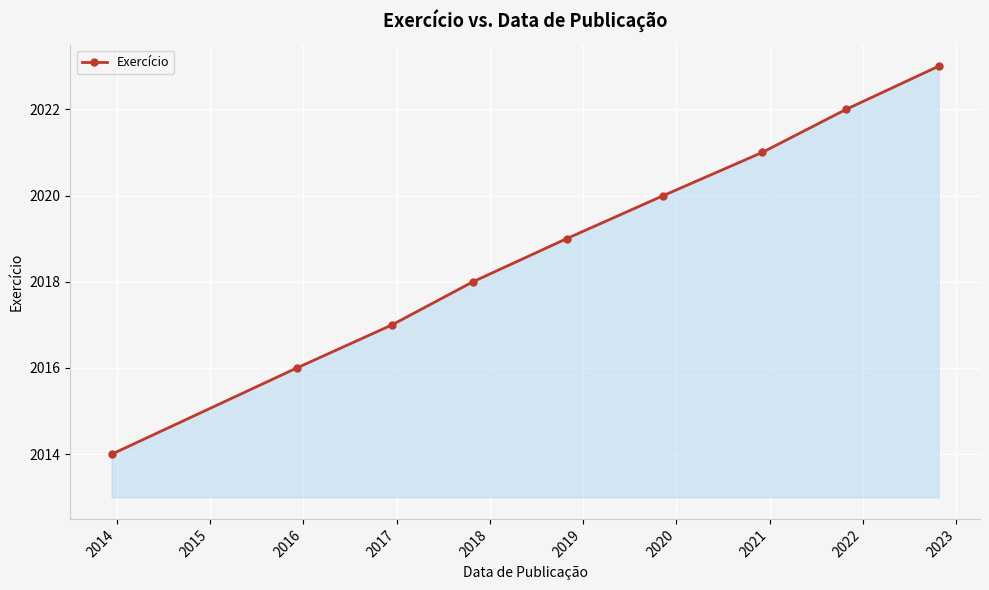

True or false: there are more than 0 points higher than both neighbors.

False